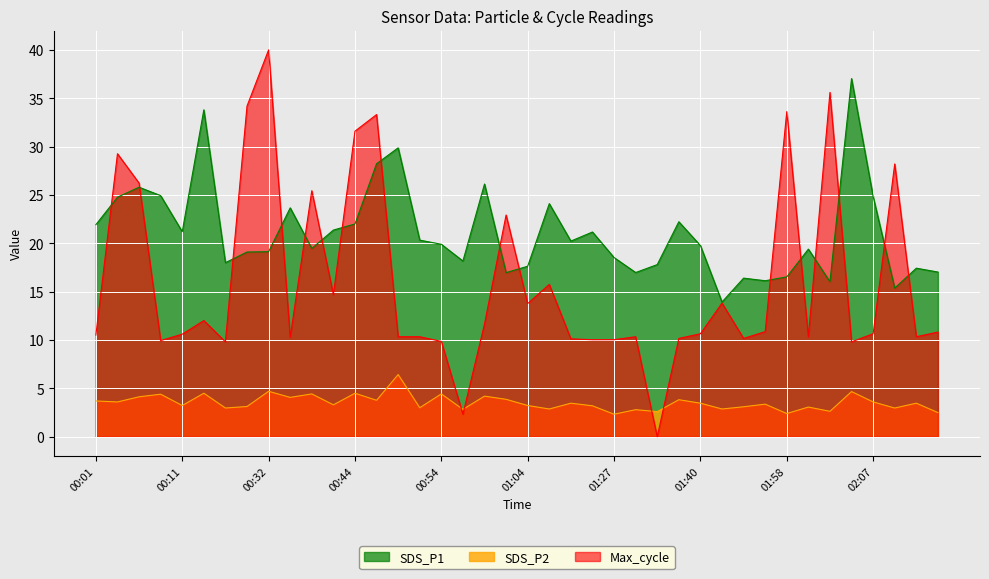

Reading right to left, what are all the values shown in this chart?

SDS_P1: 17.0	17.4	15.4	24.8	37.0	16.0	19.4	16.5	16.1	16.4	13.9	19.8	22.2	17.8	17.0	18.5	21.2	20.2	24.1	17.6	17.0	26.1	18.2	19.9	20.3	29.9	28.2	22.0	21.4	19.5	23.7	19.1	19.1	18.0	33.8	21.2	24.9	25.8	24.8	21.9
SDS_P2: 2.5	3.5	3.0	3.6	4.7	2.6	3.1	2.4	3.4	3.1	2.9	3.5	3.8	2.6	2.8	2.3	3.2	3.5	2.9	3.2	3.9	4.2	2.8	4.4	3.0	6.4	3.8	4.5	3.3	4.4	4.1	4.7	3.1	3.0	4.5	3.2	4.4	4.1	3.6	3.7
Max_cycle: 10.8	10.3	28.2	10.6	9.8	35.6	10.3	33.6	10.9	10.2	13.8	10.6	10.2	0.0	10.3	10.0	10.0	10.1	15.8	13.8	22.9	11.7	2.3	9.9	10.3	10.3	33.3	31.6	14.7	25.4	10.3	40.0	34.2	9.8	12.0	10.6	9.9	26.2	29.3	10.5